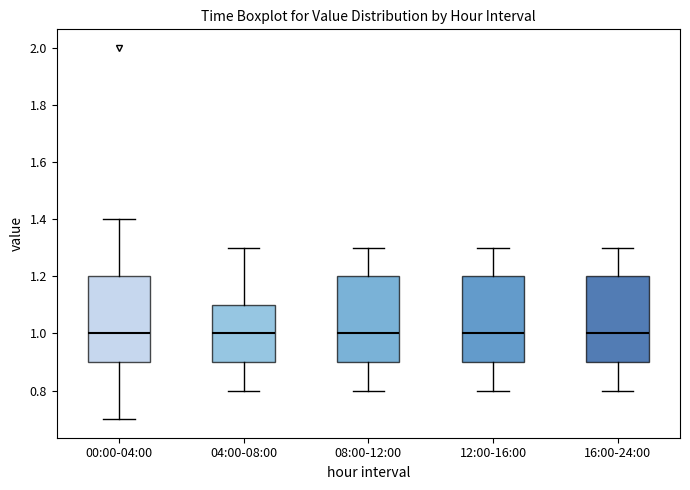

Reading left to right, read every box against the y-axis: the position of its median line, the range the box covers, and the ends of its whiskers. The values are not printed on the chart, so give them approximately, as read against the axis.

00:00-04:00: median 1.0, box 0.9 to 1.2, whiskers 0.7 to 1.4
04:00-08:00: median 1.0, box 0.9 to 1.1, whiskers 0.8 to 1.3
08:00-12:00: median 1.0, box 0.9 to 1.2, whiskers 0.8 to 1.3
12:00-16:00: median 1.0, box 0.9 to 1.2, whiskers 0.8 to 1.3
16:00-24:00: median 1.0, box 0.9 to 1.2, whiskers 0.8 to 1.3